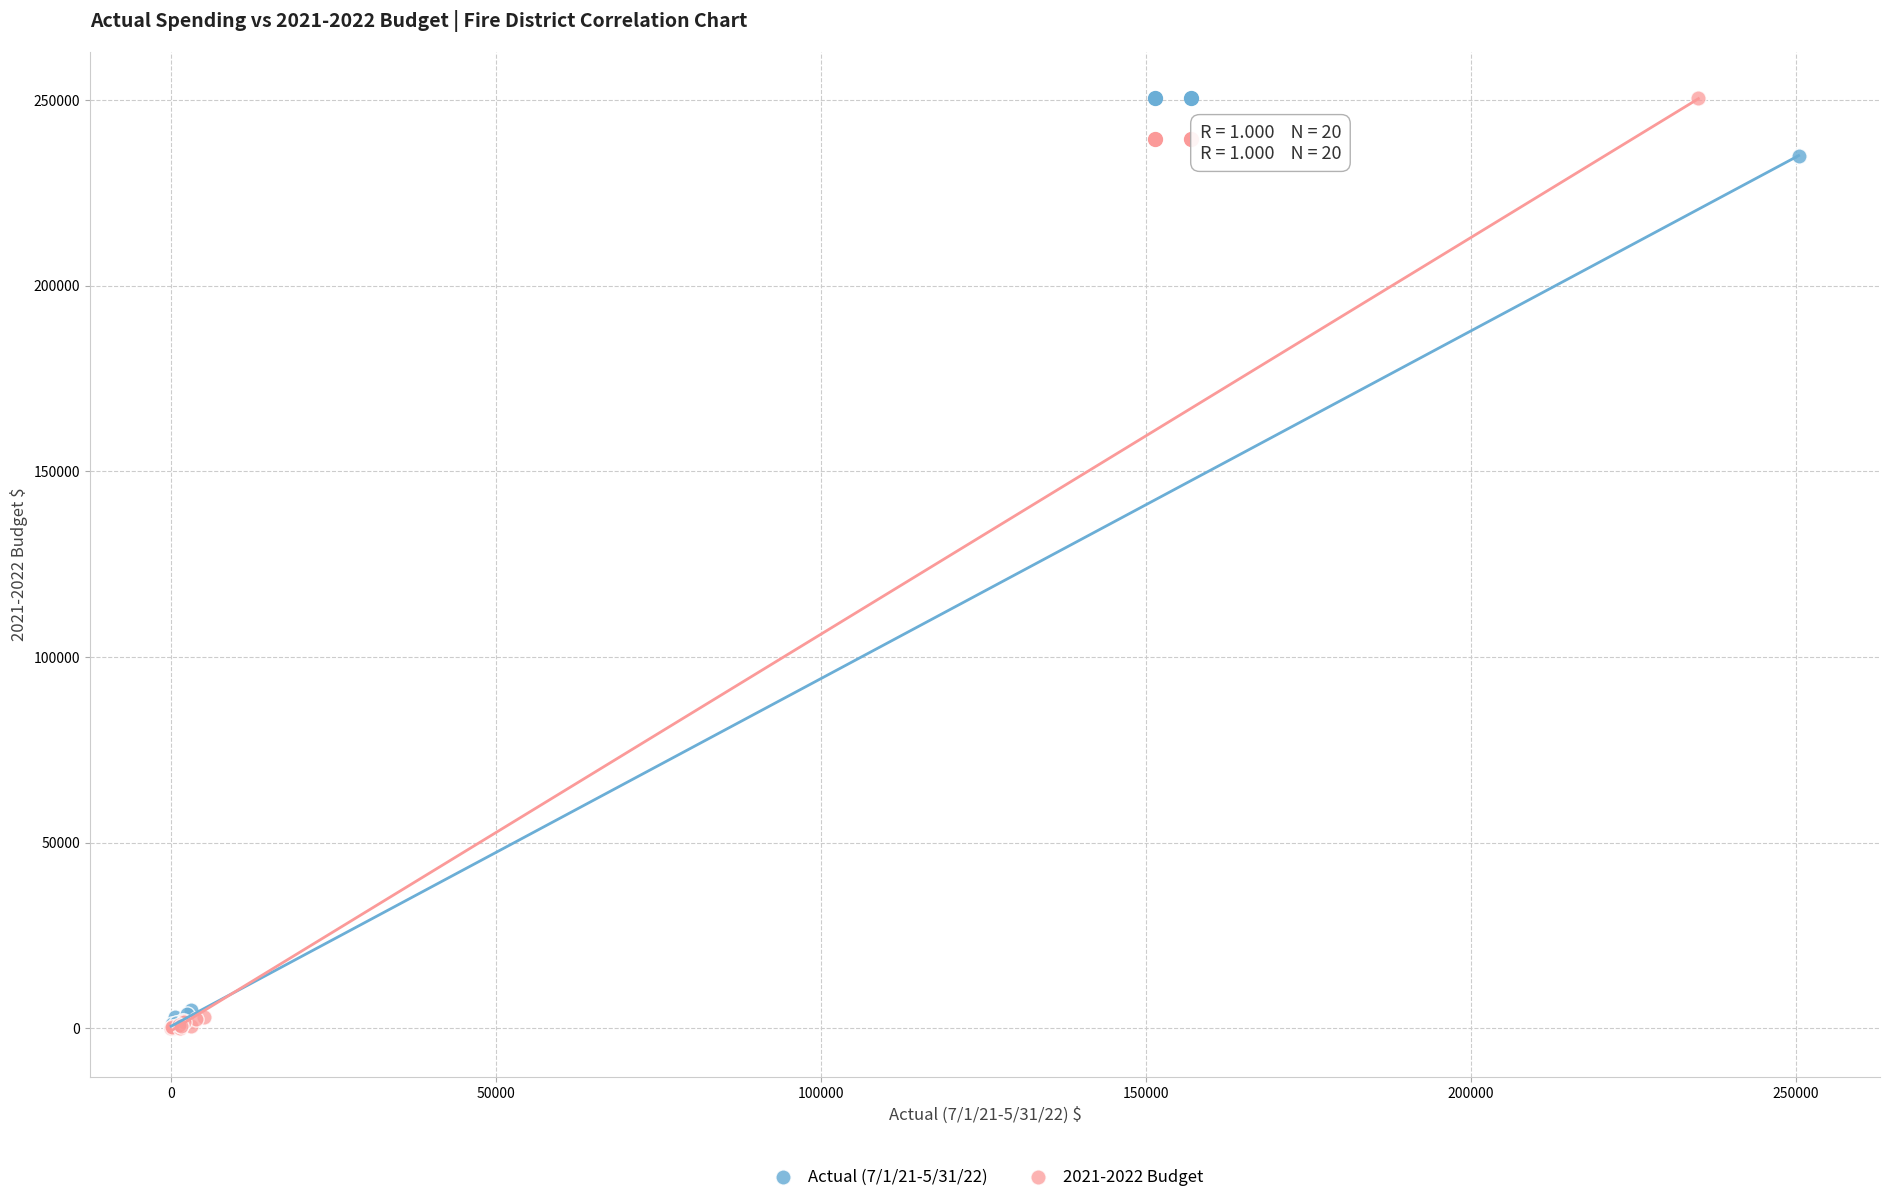

Which series has the widest spread of Y values?

2021-2022 Budget